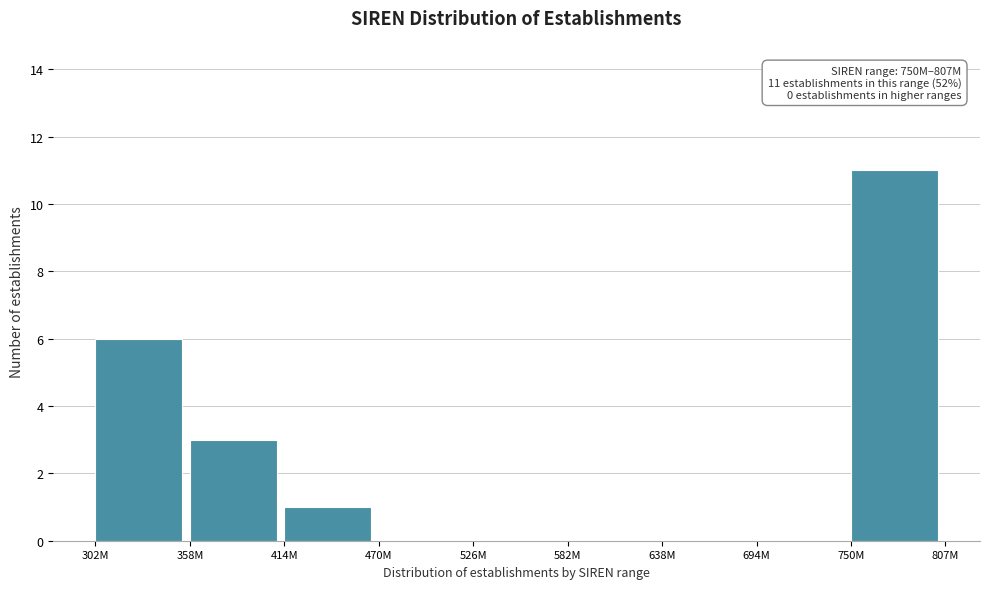

Reading left to right, extract all data points from this chart.

302M=6	358M=3	414M=1	470M=0	526M=0	582M=0	638M=0	694M=0	750M=11